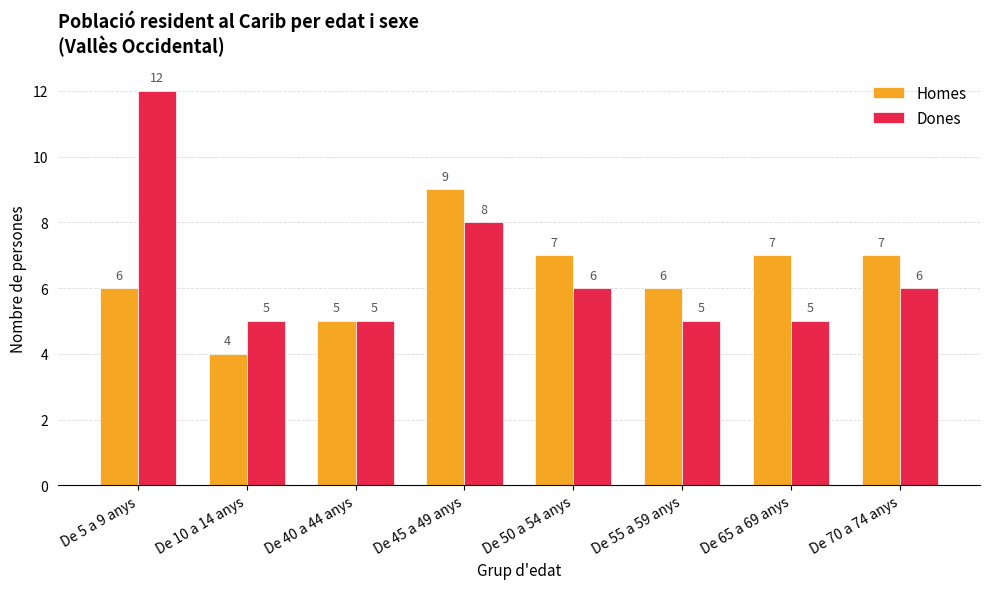

Reading left to right, transcribe all the data shown in this chart.

Homes: De 5 a 9 anys=6	De 10 a 14 anys=4	De 40 a 44 anys=5	De 45 a 49 anys=9	De 50 a 54 anys=7	De 55 a 59 anys=6	De 65 a 69 anys=7	De 70 a 74 anys=7
Dones: De 5 a 9 anys=12	De 10 a 14 anys=5	De 40 a 44 anys=5	De 45 a 49 anys=8	De 50 a 54 anys=6	De 55 a 59 anys=5	De 65 a 69 anys=5	De 70 a 74 anys=6